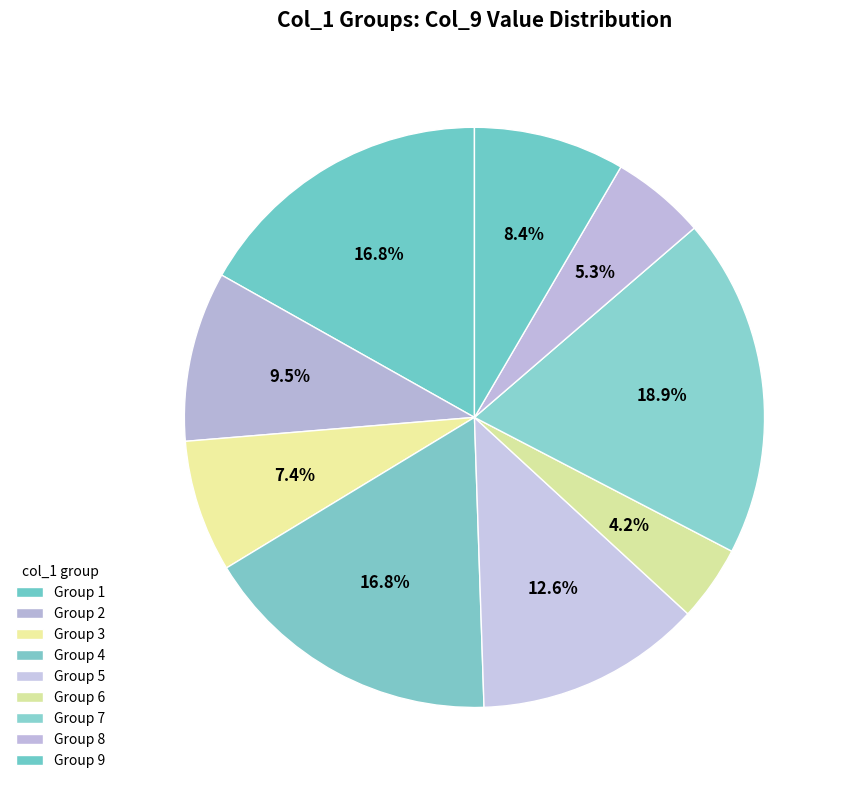

Which slice is the smallest?

6